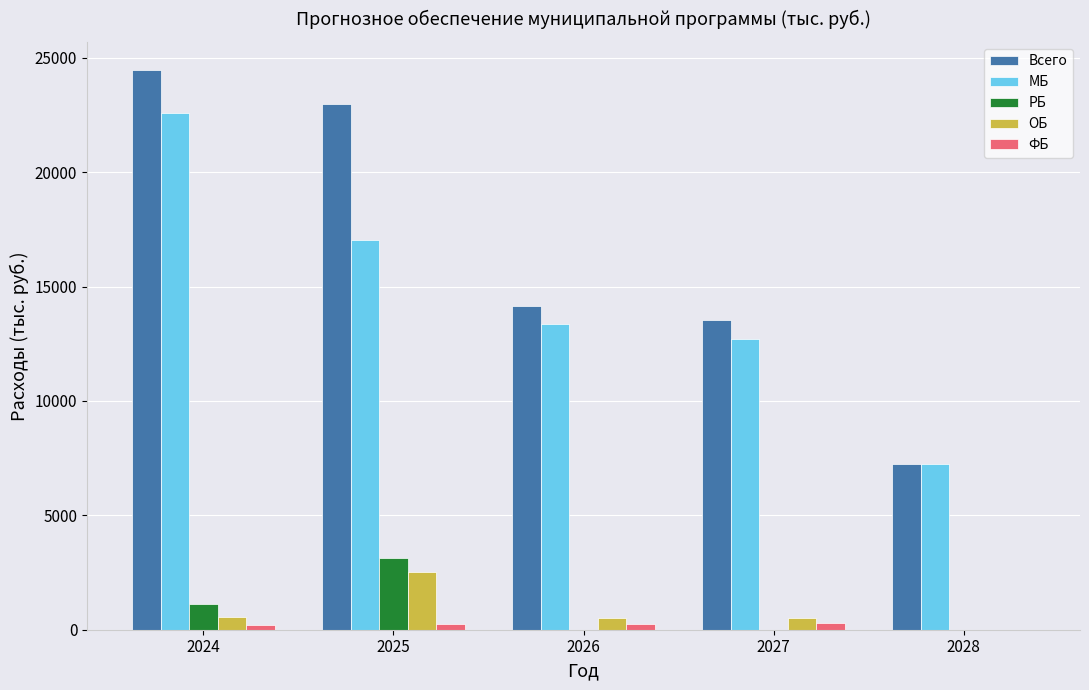

What is the sum of all РБ values?

4279.2